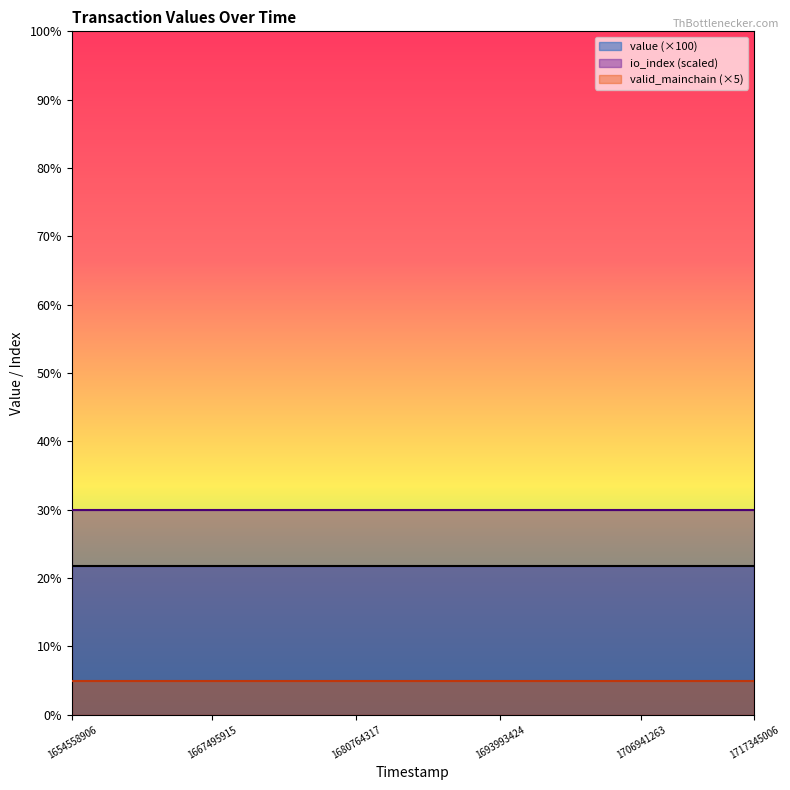

Is it true that valid_mainchain (×5) equals 8.6 at 1717345006?

False